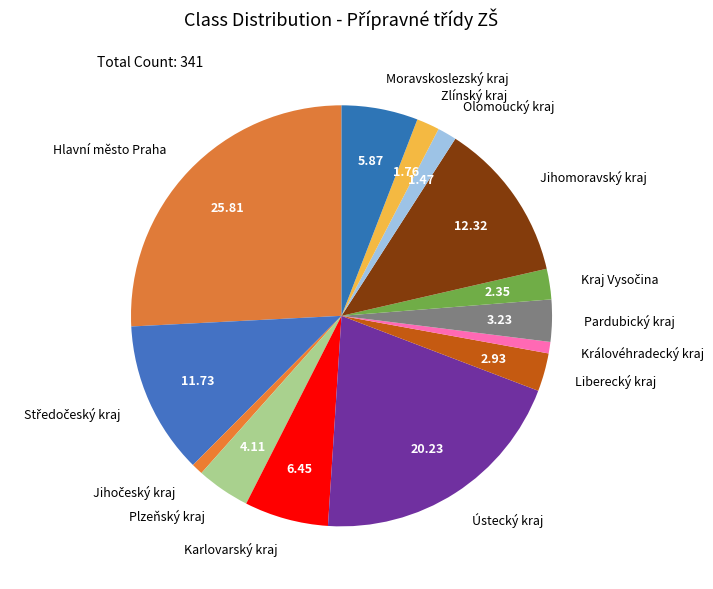

Does any single category account for the majority?

No